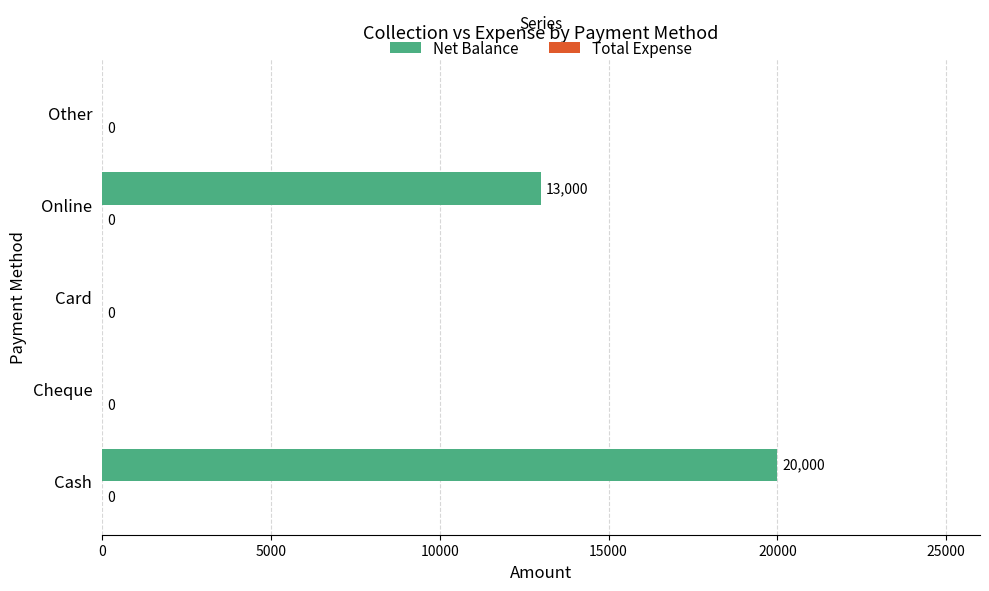

Between Other and Online, which is larger?

Online